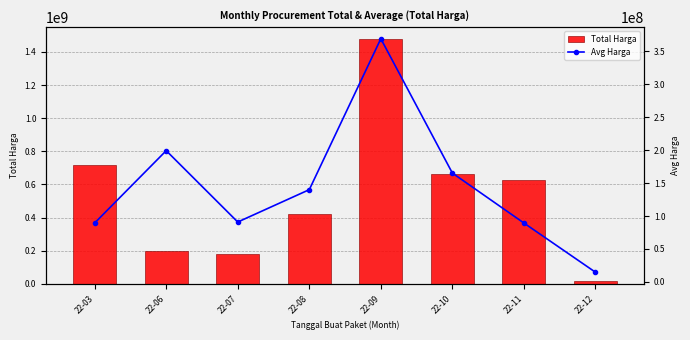

Which series has the largest total across all categories?

Total Harga